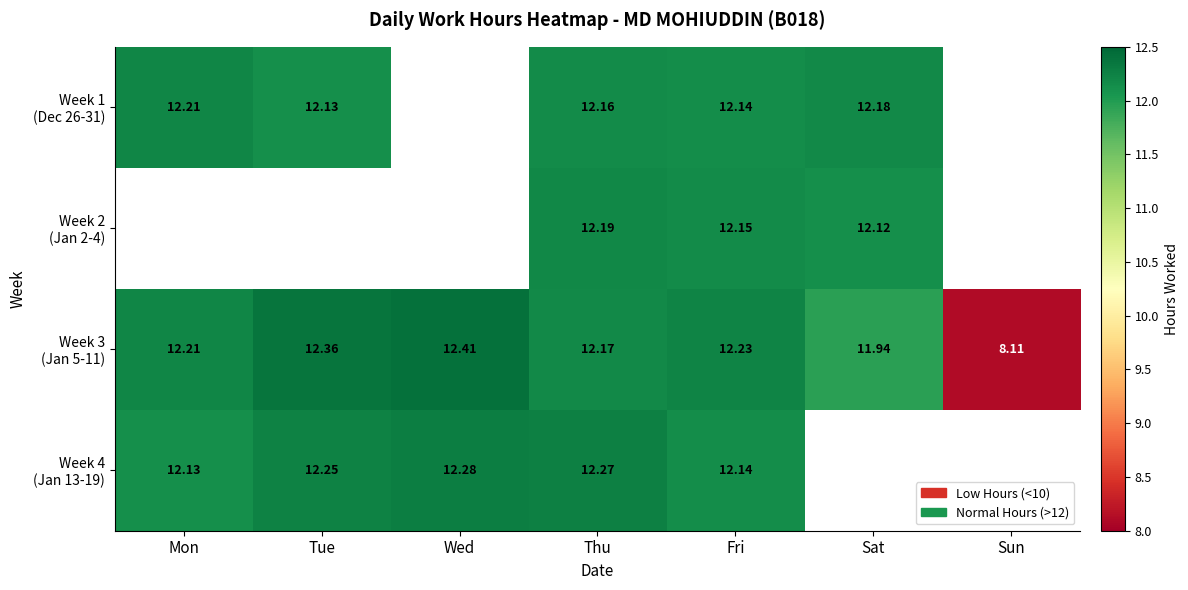

Between Fri and Wed, which is larger?

Wed